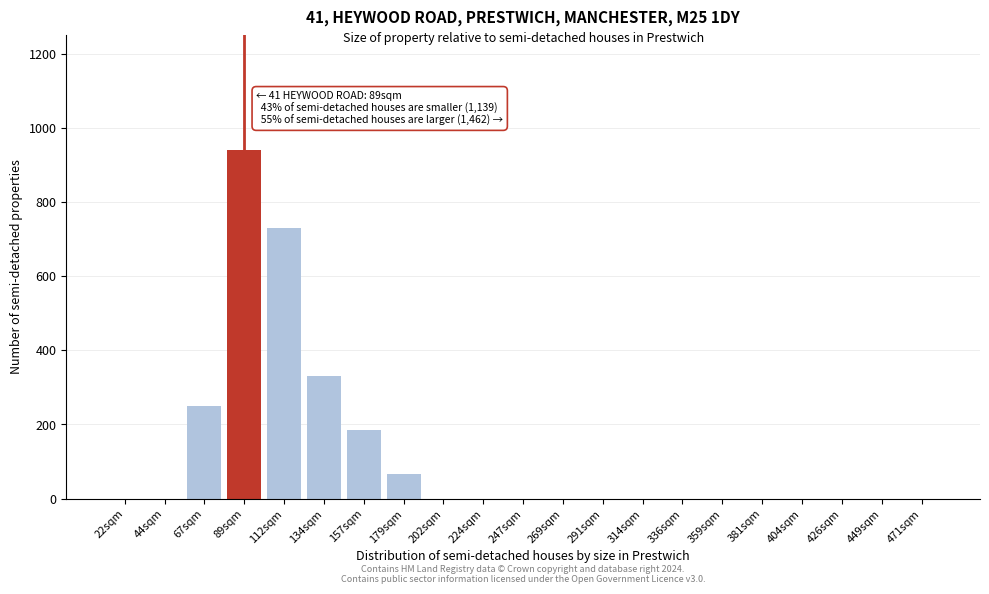

Reading left to right, what are all the values shown in this chart?

22sqm=0	44sqm=0	67sqm=250	89sqm=940	112sqm=730	134sqm=330	157sqm=185	179sqm=65	202sqm=0	224sqm=0	247sqm=0	269sqm=0	291sqm=0	314sqm=0	336sqm=0	359sqm=0	381sqm=0	404sqm=0	426sqm=0	449sqm=0	471sqm=0